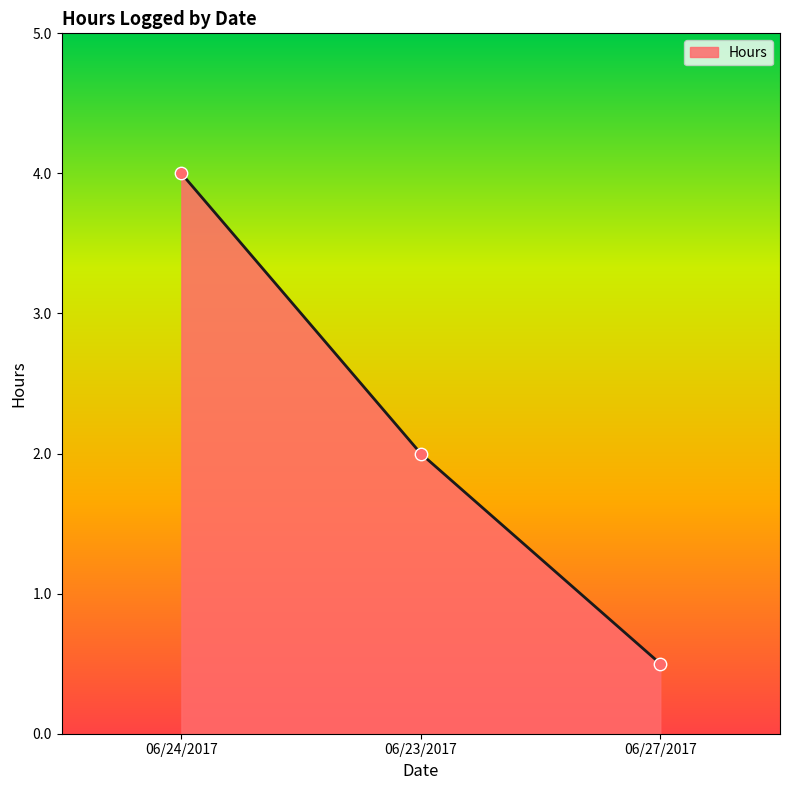

What is the change in value from 06/24/2017 to 06/27/2017?

-3.5